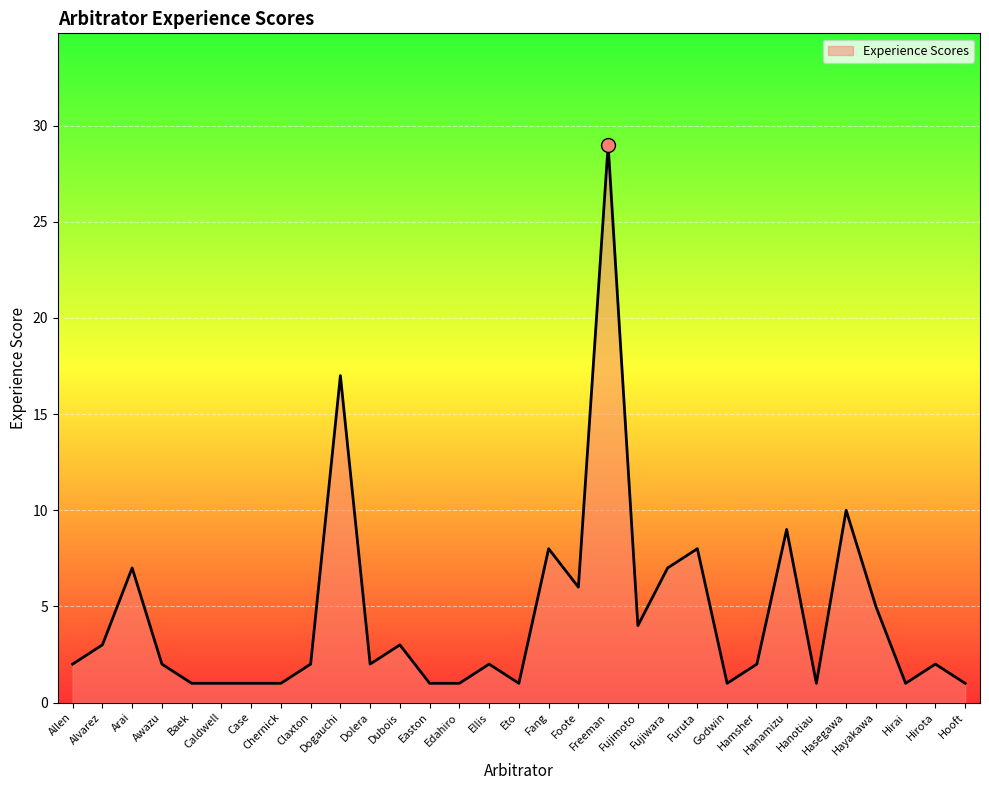

How many distinct data groups are displayed?

1